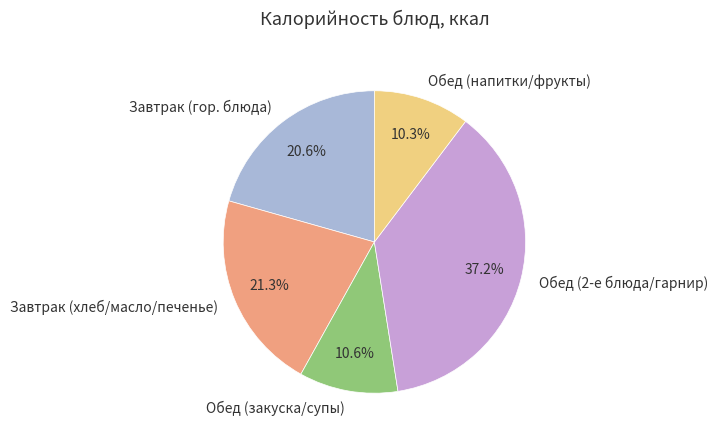

How many segments does this pie chart have?

5